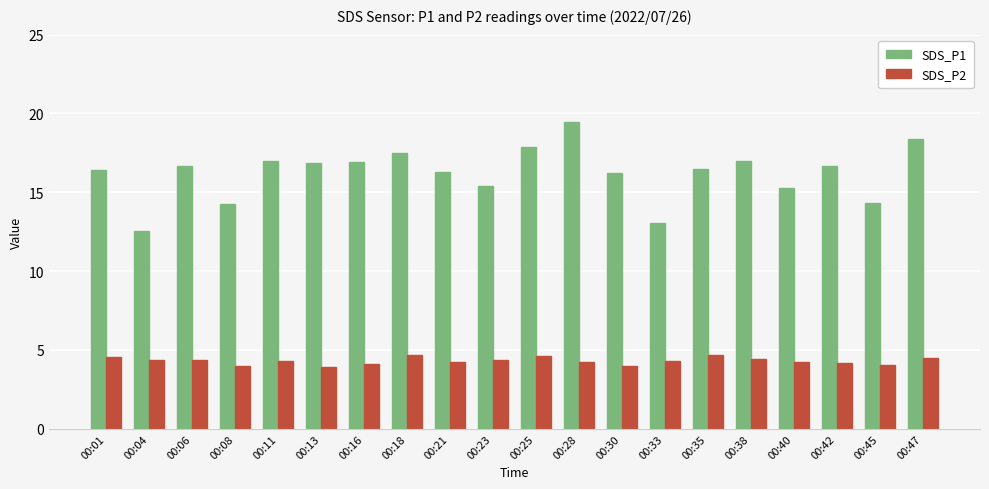

Is the value of SDS_P2 at 00:35 greater than the value of SDS_P1 at 00:47?

No